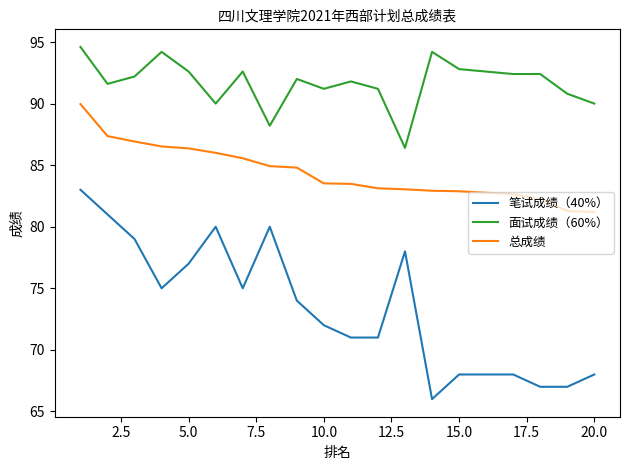

How many lines are shown in the chart?

3